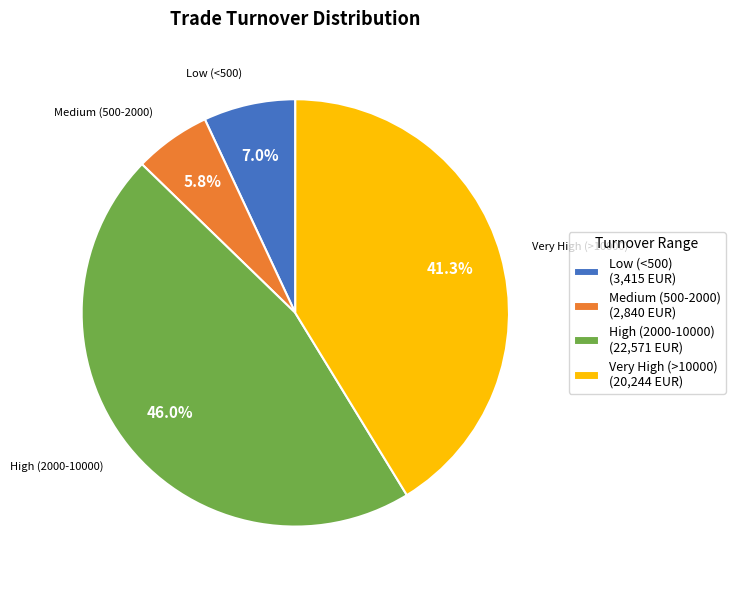

What portion of the pie excludes Very High (>10000)?

58.7%